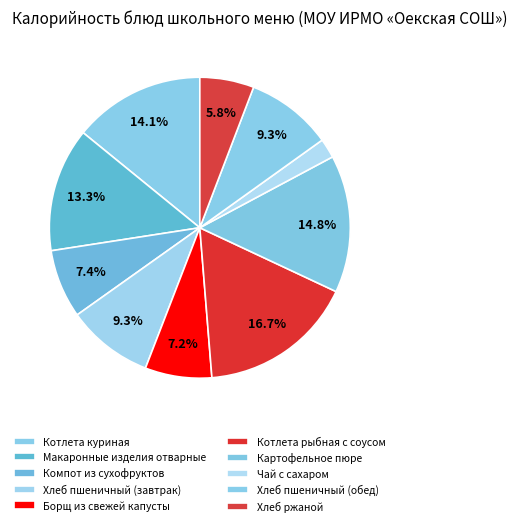

What is the change in value from Котлета куриная to Компот из сухофруктов?

-85.0